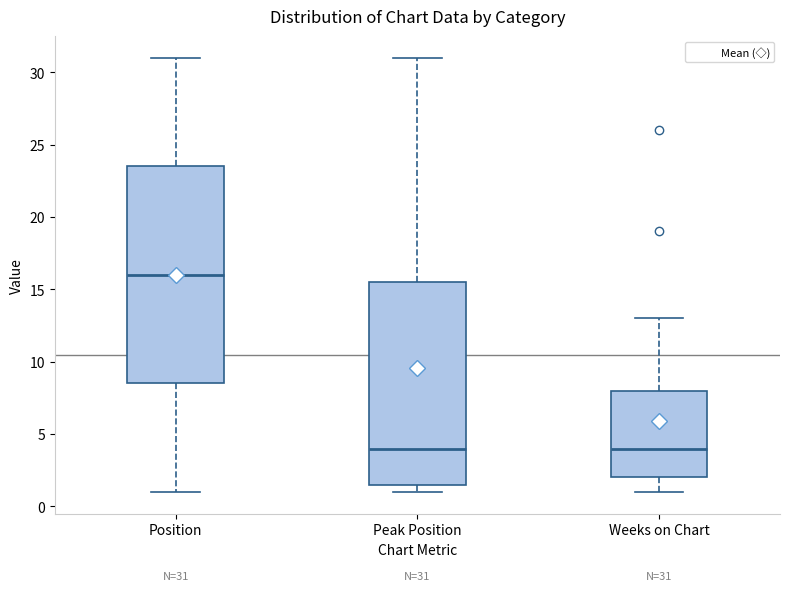

Which box is the tallest, from its lower edge to its upper edge?

Position